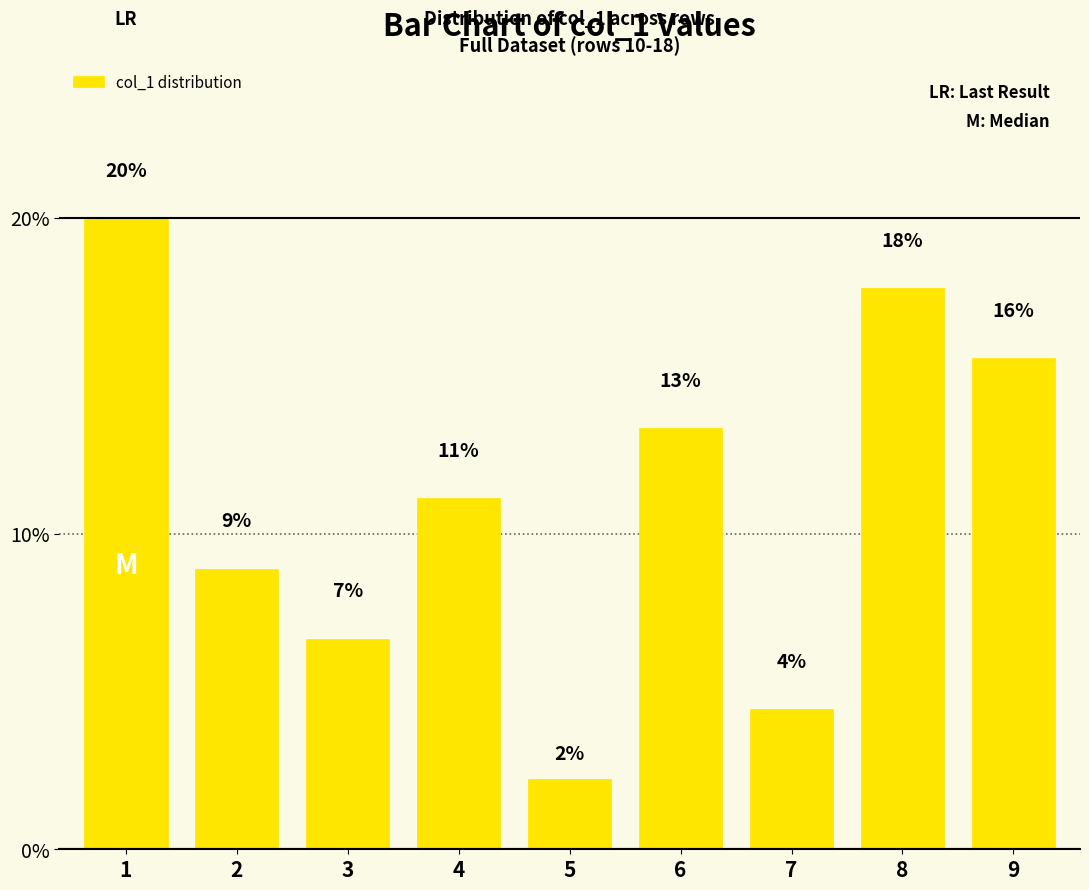

List the labels in order of value, smallest first.

5, 7, 3, 2, 4, 6, 9, 8, 1